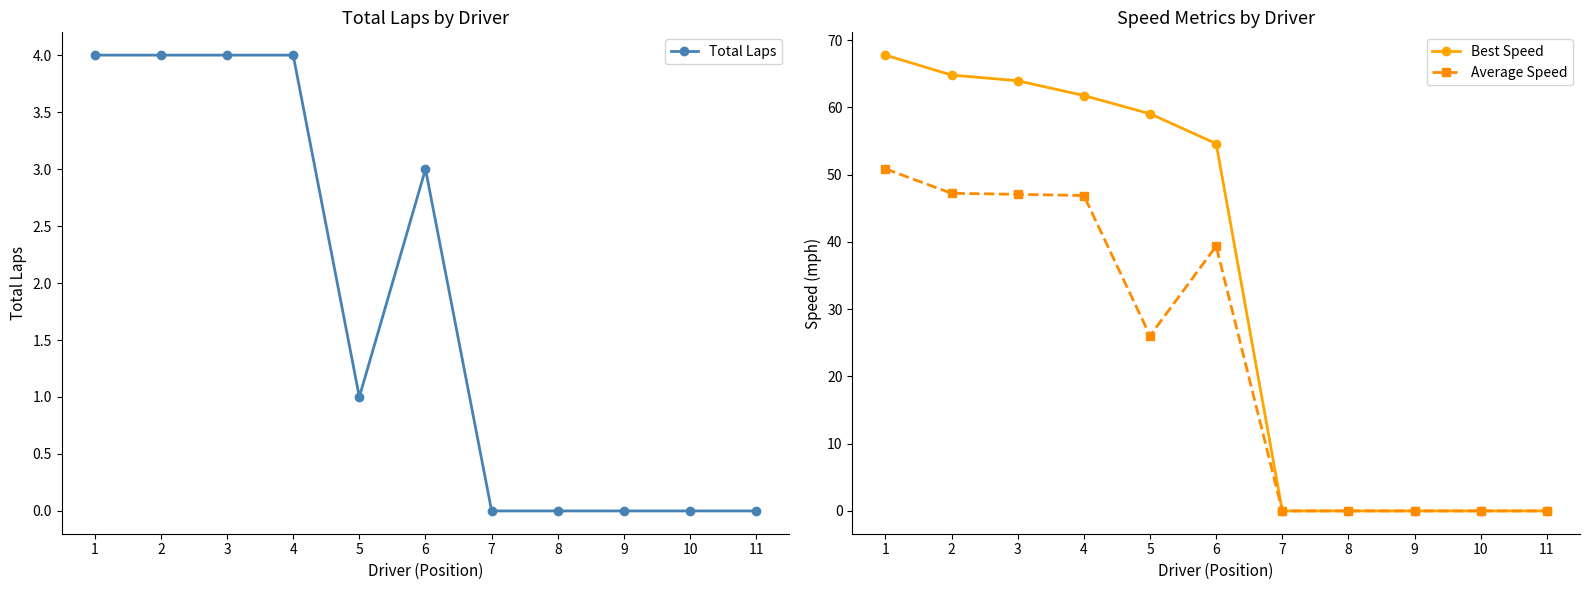

Is the value of Average Speed at 3 greater than the value of Total Laps at 9?

Yes